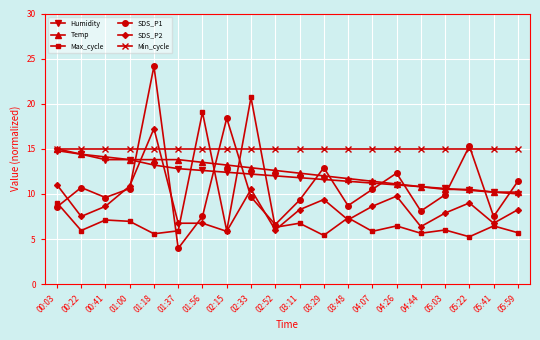

The SDS_P1 series shows 7.5 at 05:41. True or false?

True